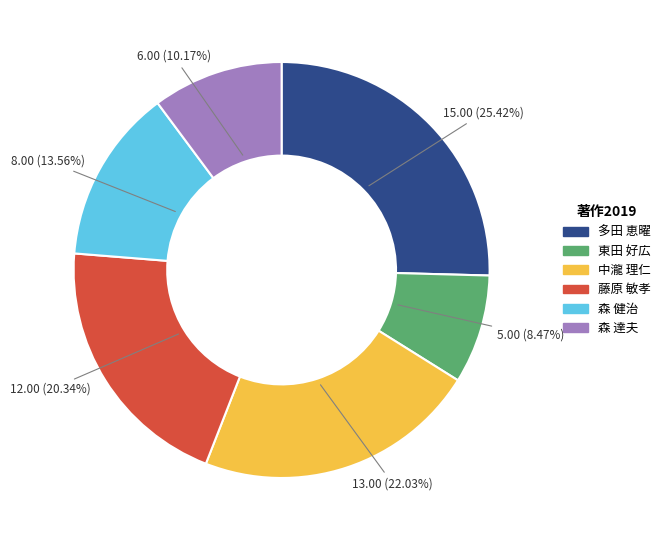

To the nearest percent, what is the combined percentage of 森 達夫 and 森 健治?

24%